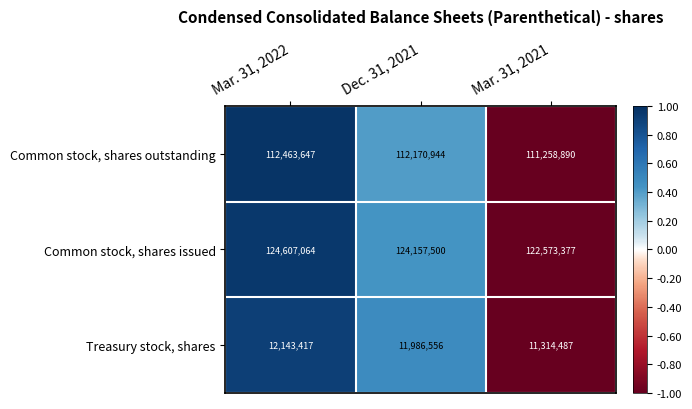

Reading left to right, transcribe all the data shown in this chart.

Common stock, shares outstanding: Mar. 31, 2022=112463647	Dec. 31, 2021=112170944	Mar. 31, 2021=111258890
Common stock, shares issued: Mar. 31, 2022=124607064	Dec. 31, 2021=124157500	Mar. 31, 2021=122573377
Treasury stock, shares: Mar. 31, 2022=12143417	Dec. 31, 2021=11986556	Mar. 31, 2021=11314487